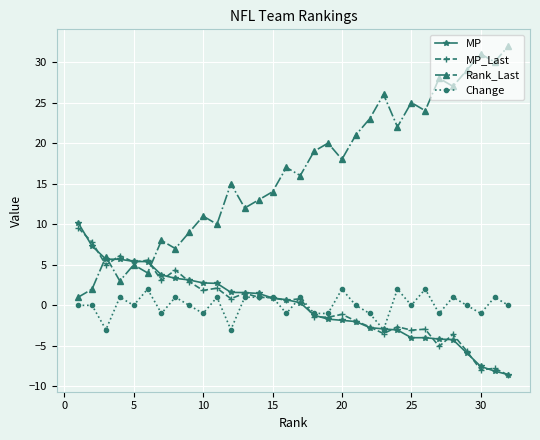

Does the chart have visible grid lines?

Yes